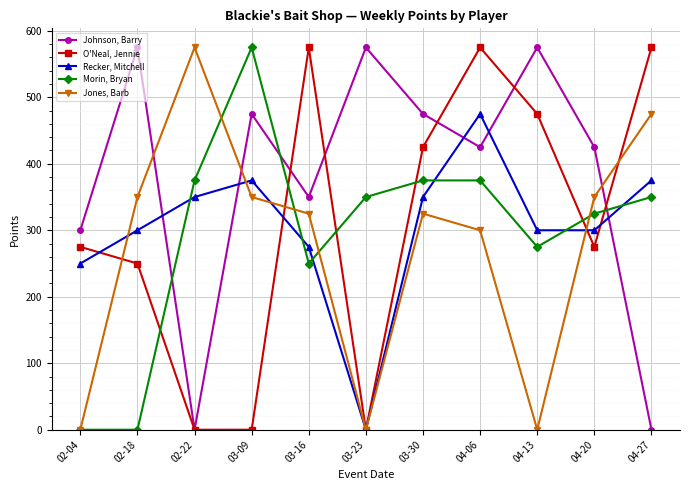

Is it true that O'Neal, Jennie equals 250 at 02-18?

True